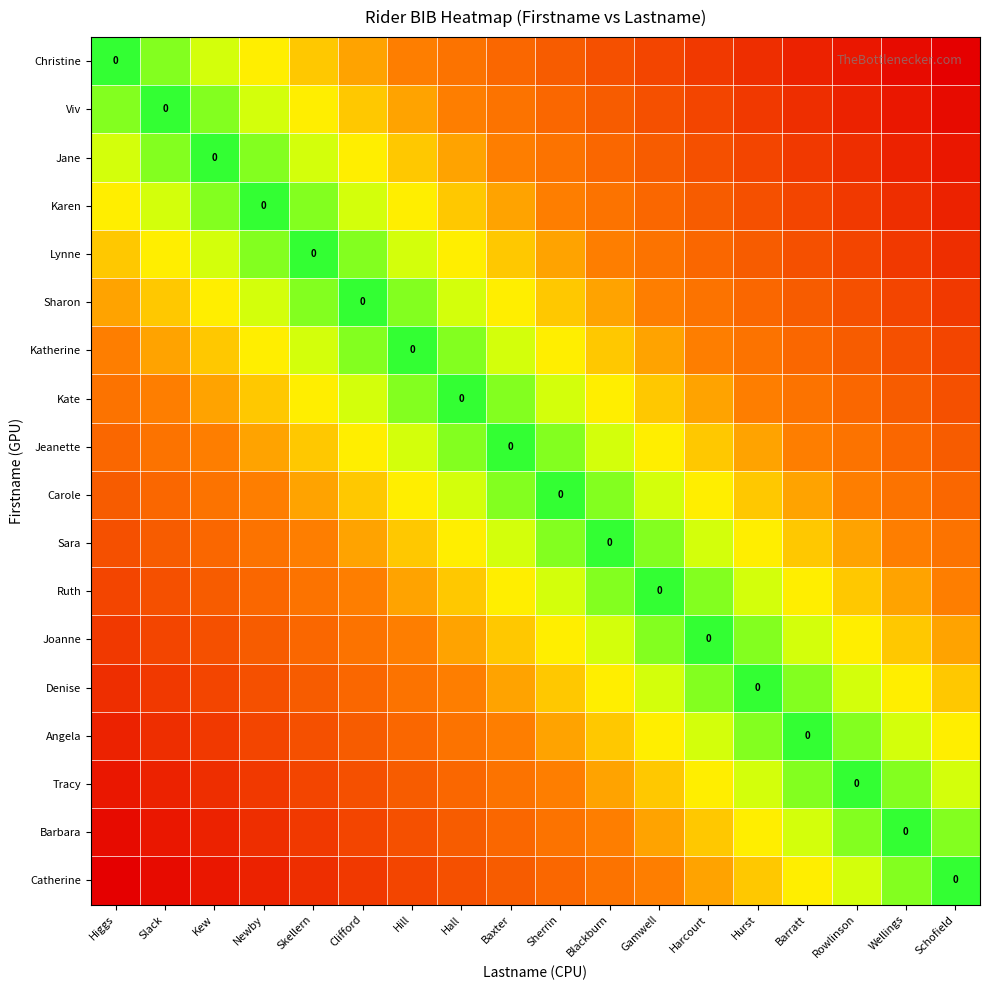

What is the spread (max minus min) of values at Newby?

0.8